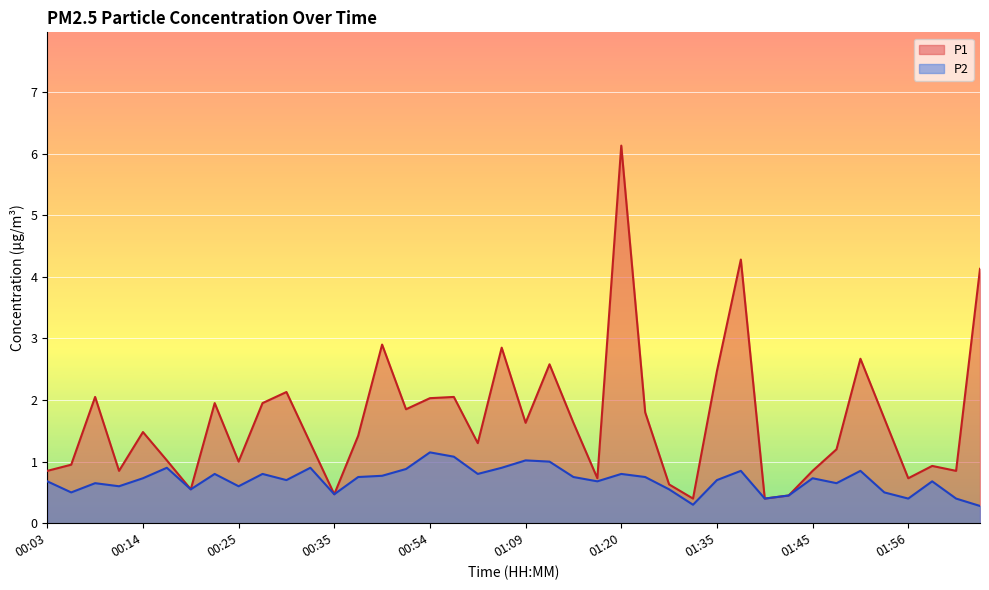

Is the value of P1 at 00:09 greater than the value of P2 at 00:27?

Yes